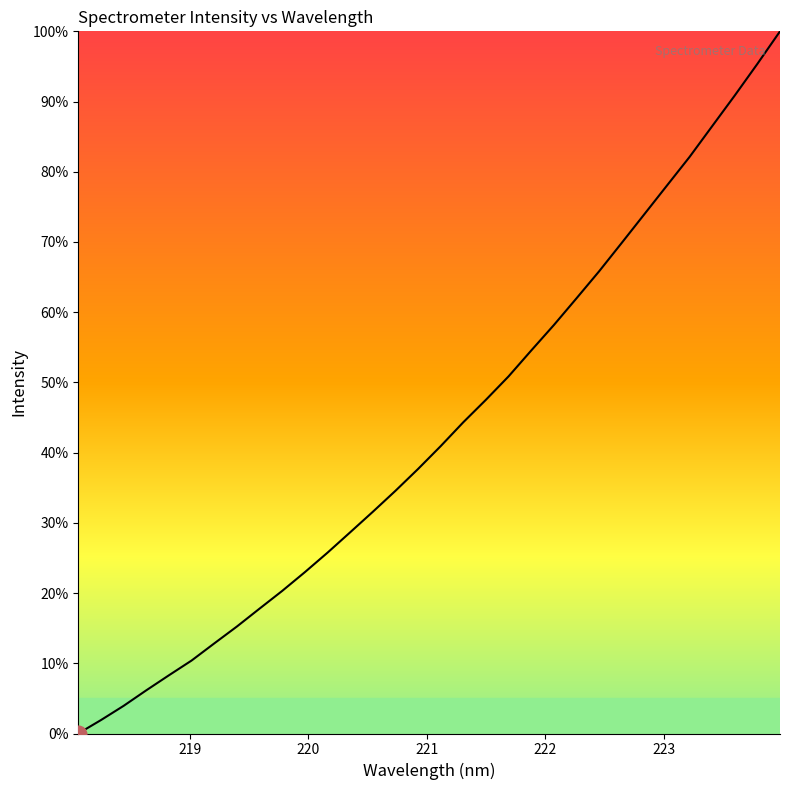

What is the difference between the maximum and minimum values?

100.0